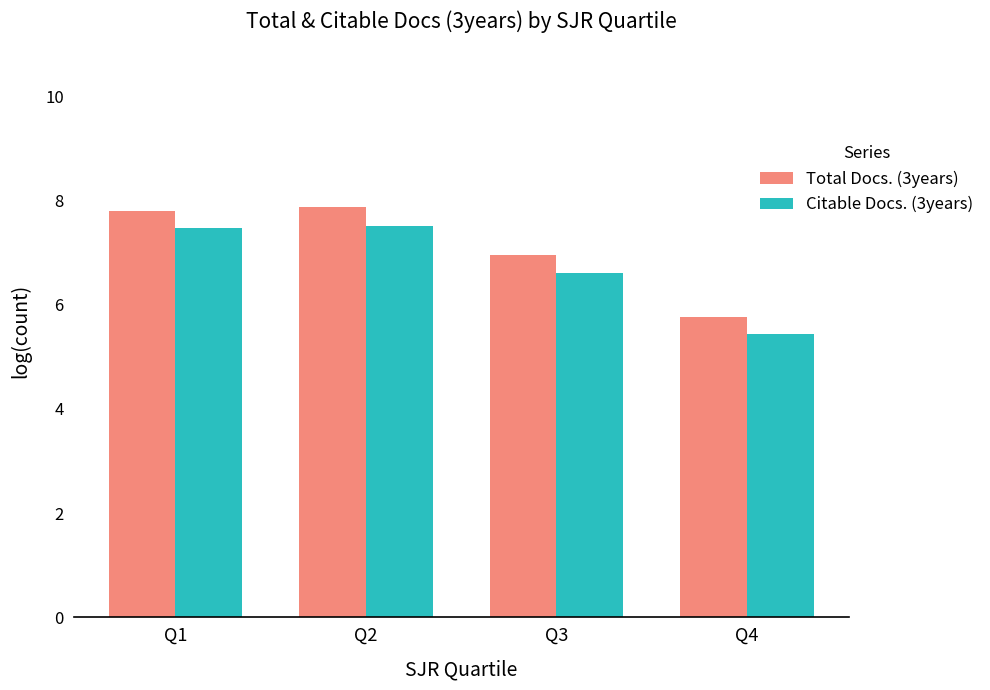

At how many categories does at least one series exceed 5?

4